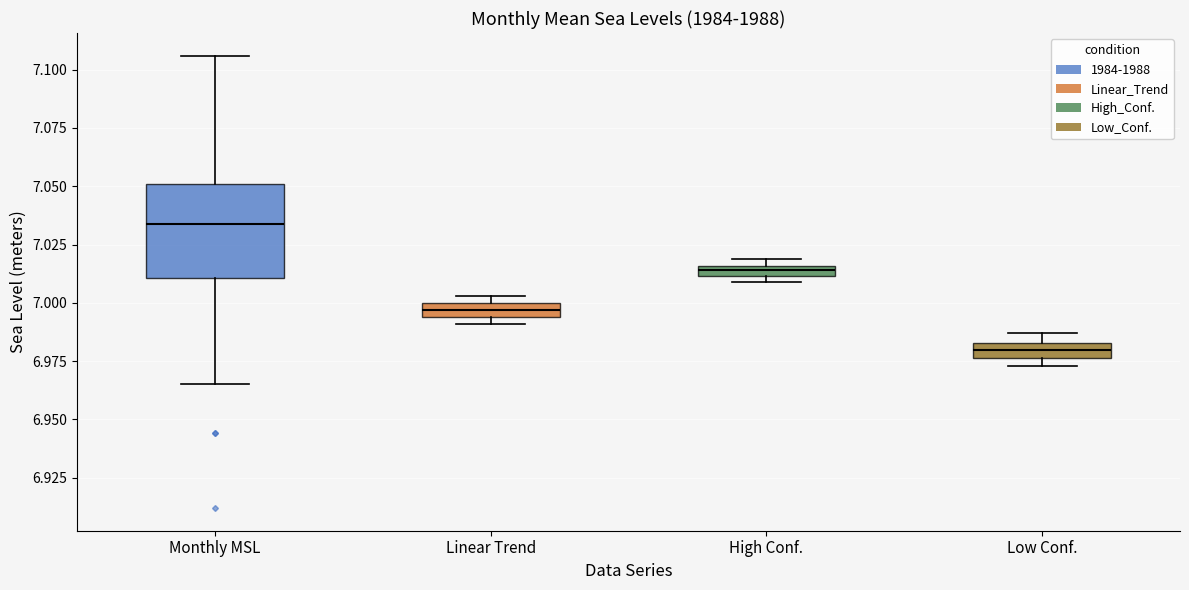

Where is the upper edge of the box for Low Conf. on the y-axis? The values are not printed on the chart, so give them approximately, as read against the axis.

6.985